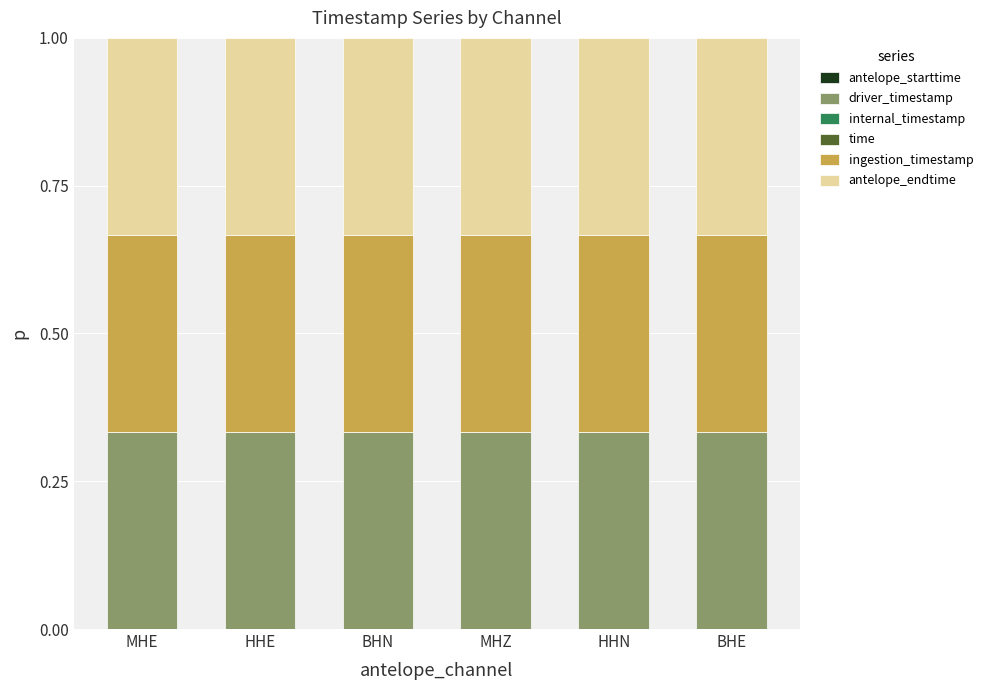

What is the sum of the driver_timestamp values at BHN and MHE?

0.7